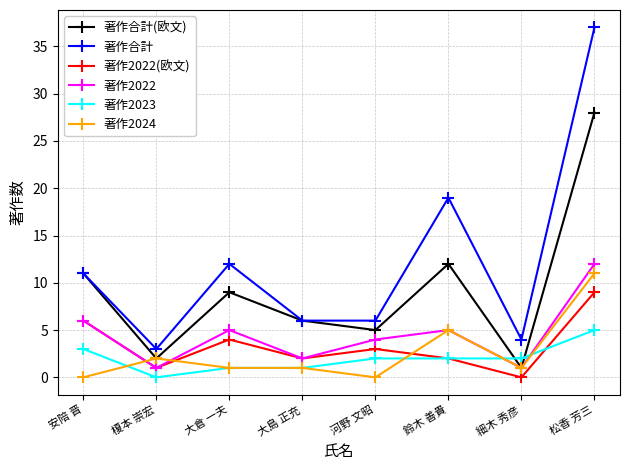

What is the average value of the 著作合計 series?

12